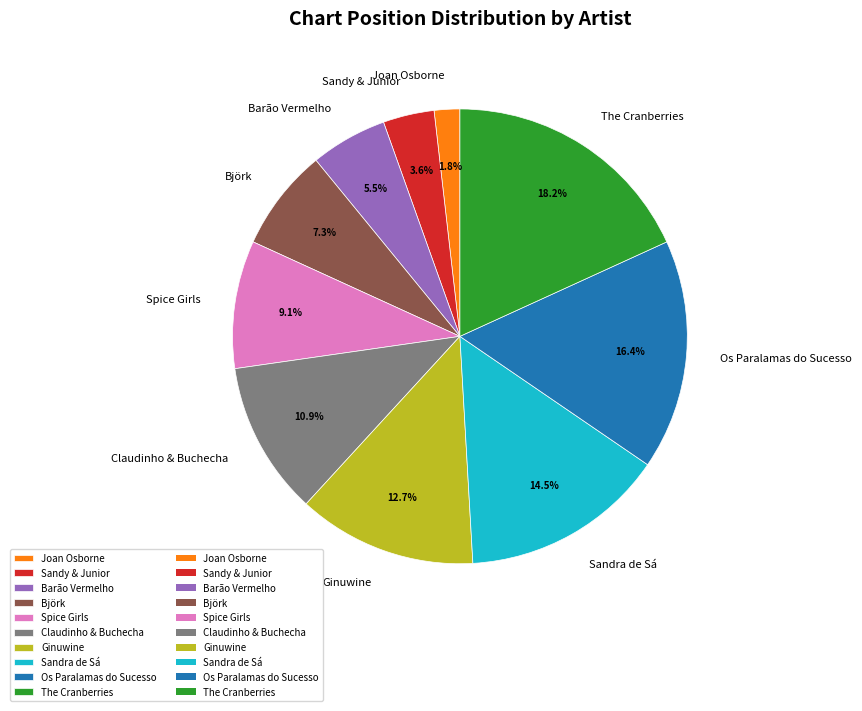

How much of the chart is everything except Sandy & Junior?

96.4%